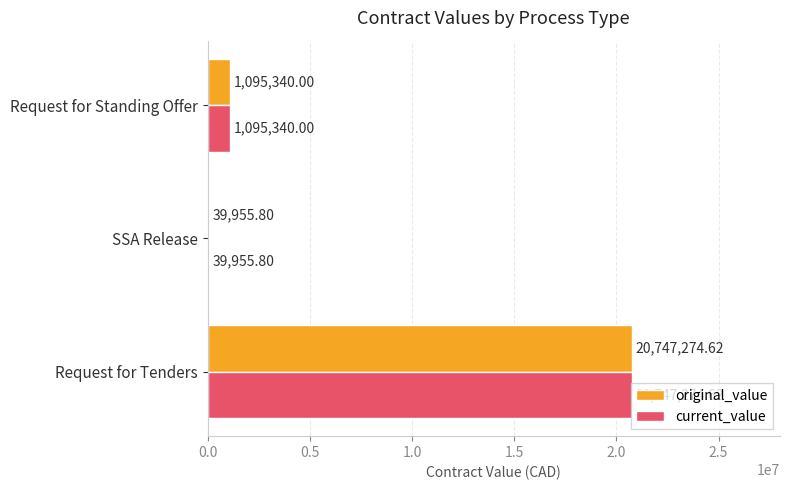

What is the total value across all series at Request for Standing Offer?

2190680.0